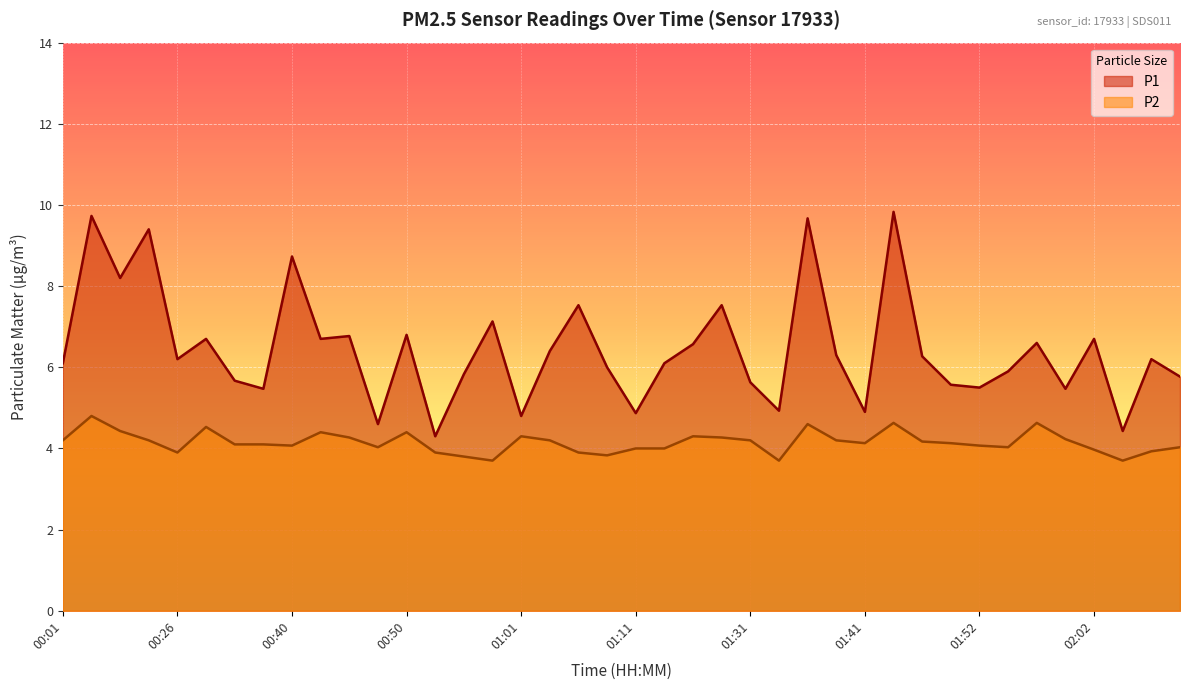

What is the average value of the P2 series?

4.1